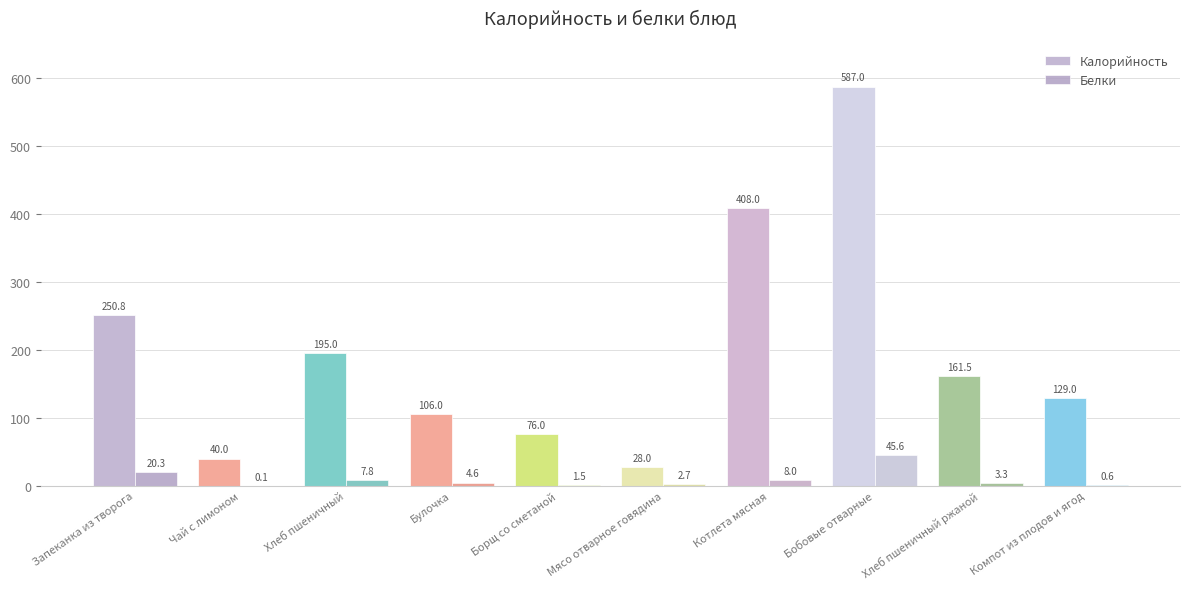

What is the average value of the Белки series?

9.4